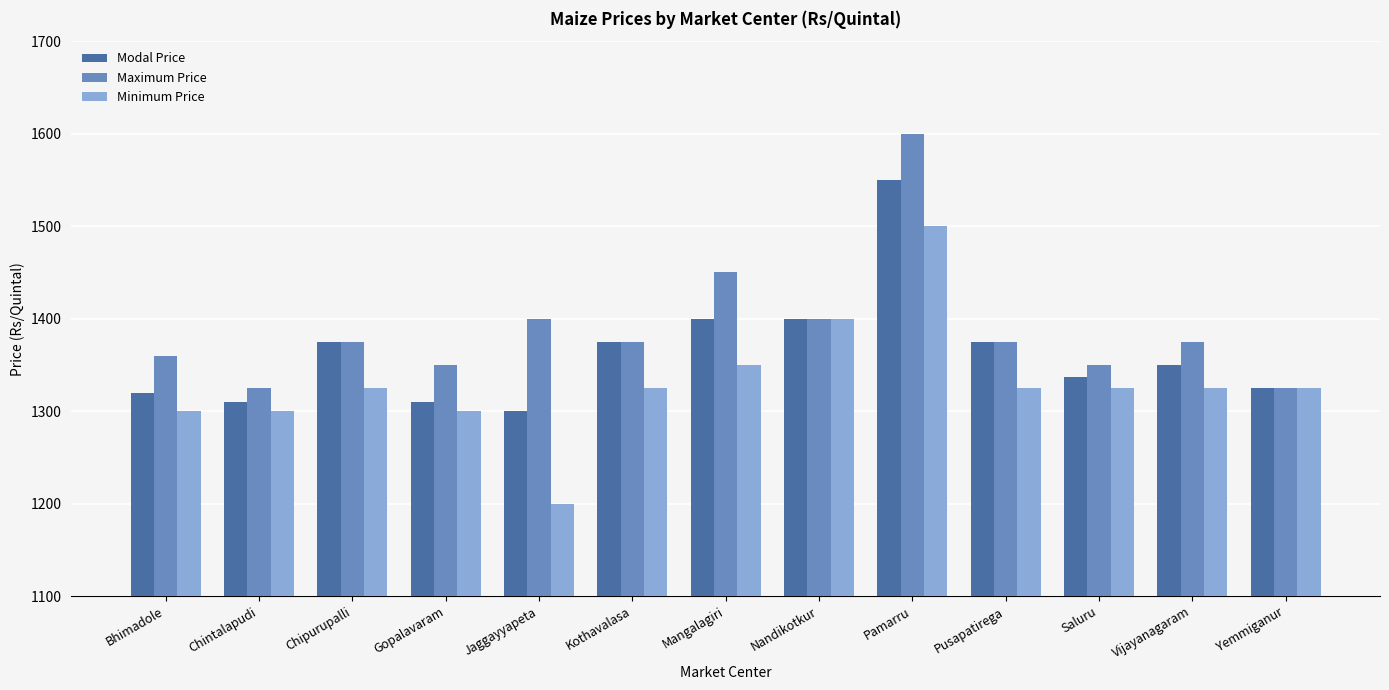

At which label is Maximum Price closest to 1462?

Mangalagiri